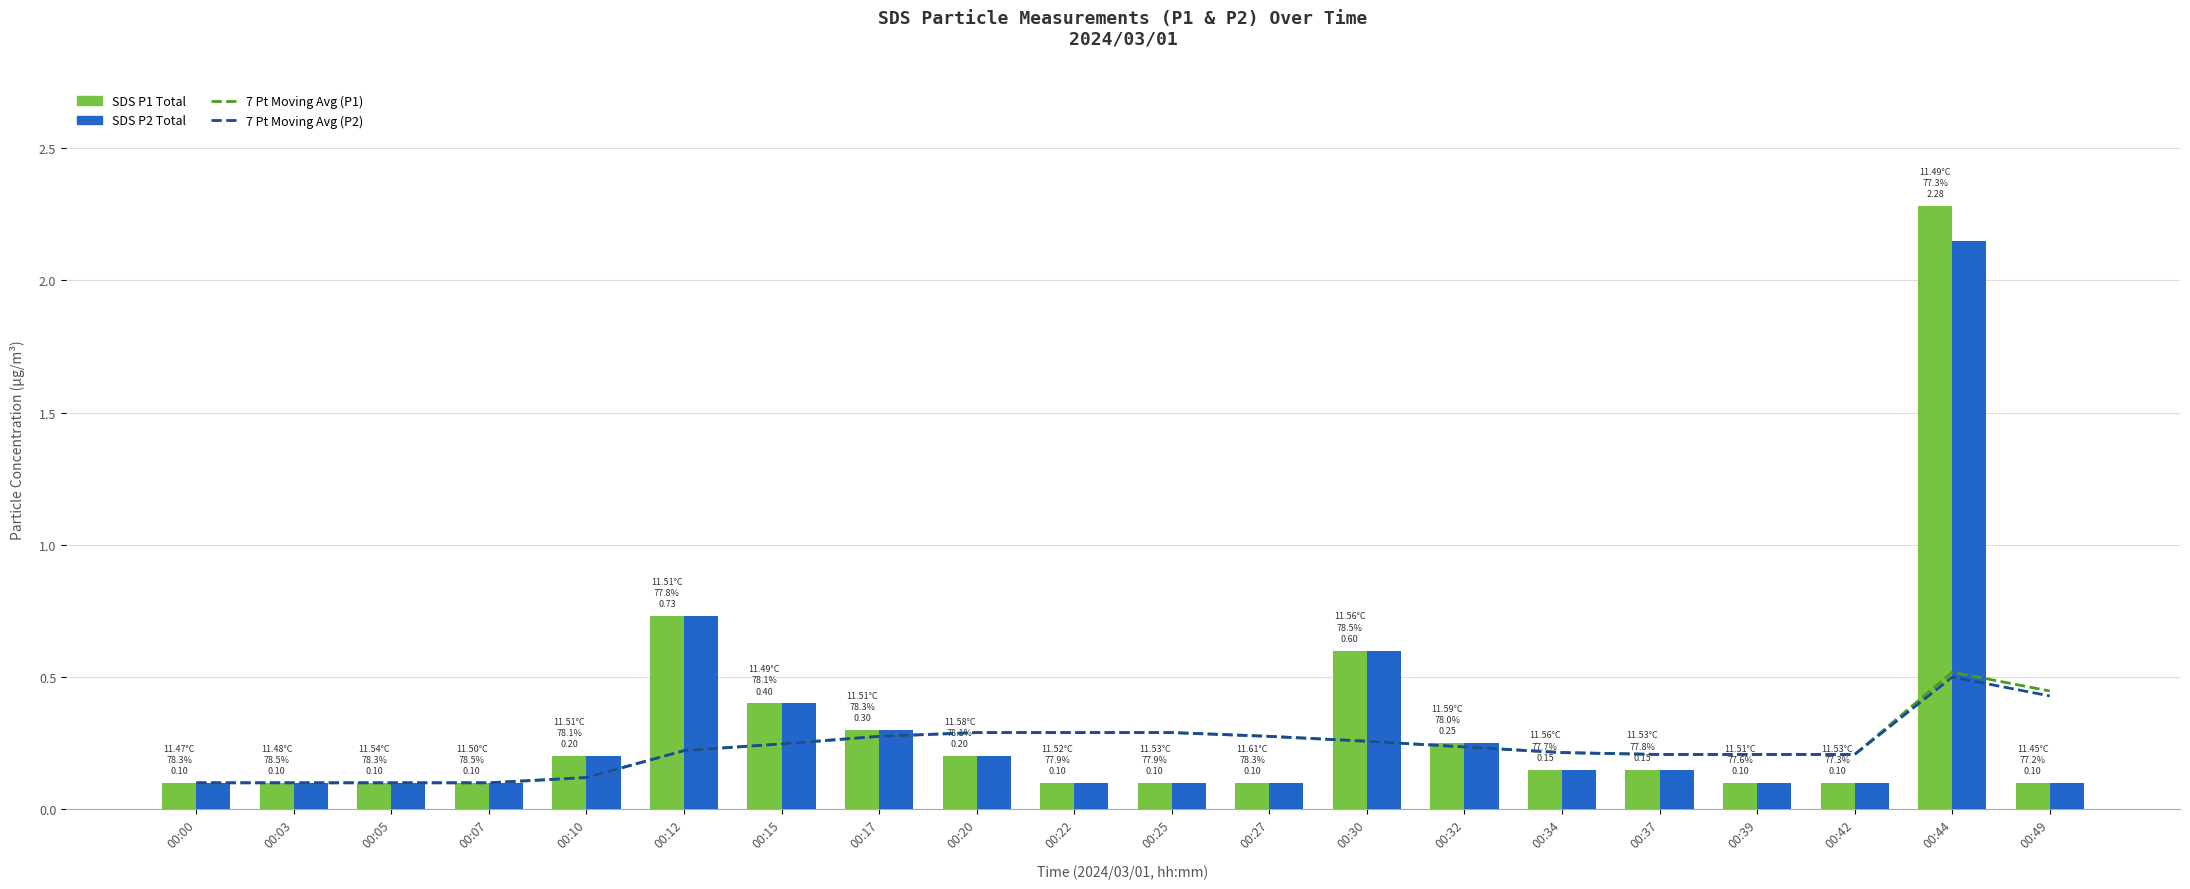

What is the value of the SDS P1 Total bar at the 10th from the left?

0.1